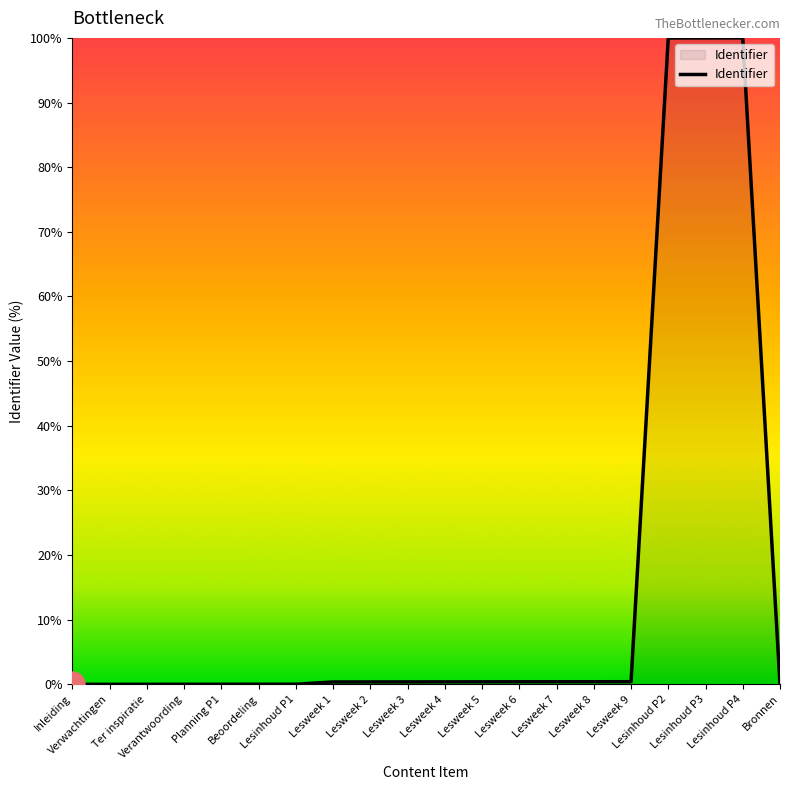

What is the maximum value shown in the chart?

100.0